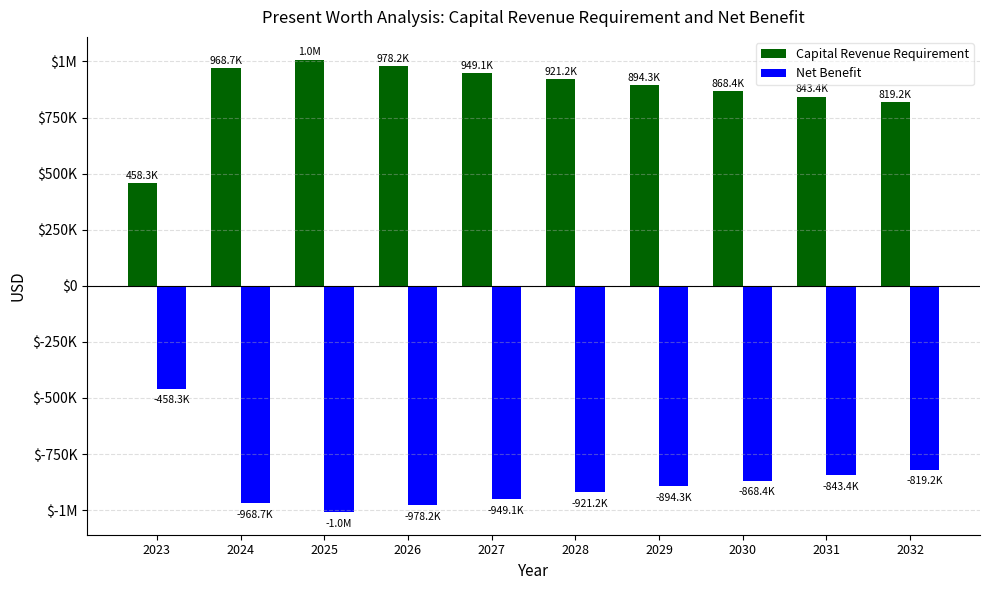

What is the sum of all Net Benefit values?

-8709267.9